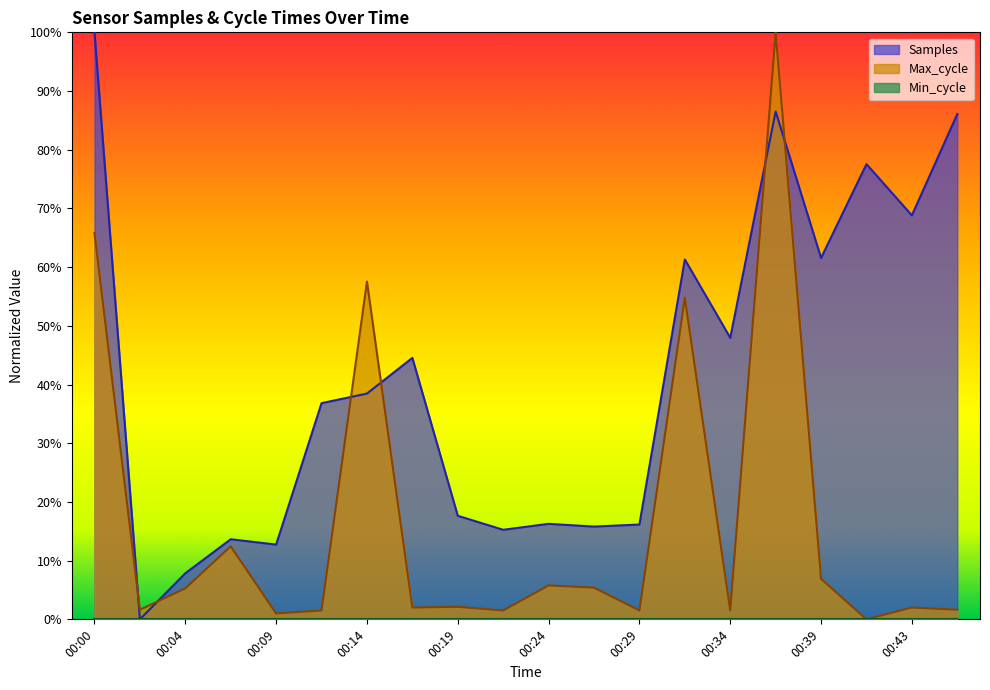

Does the chart display data point markers on the line(s)?

No